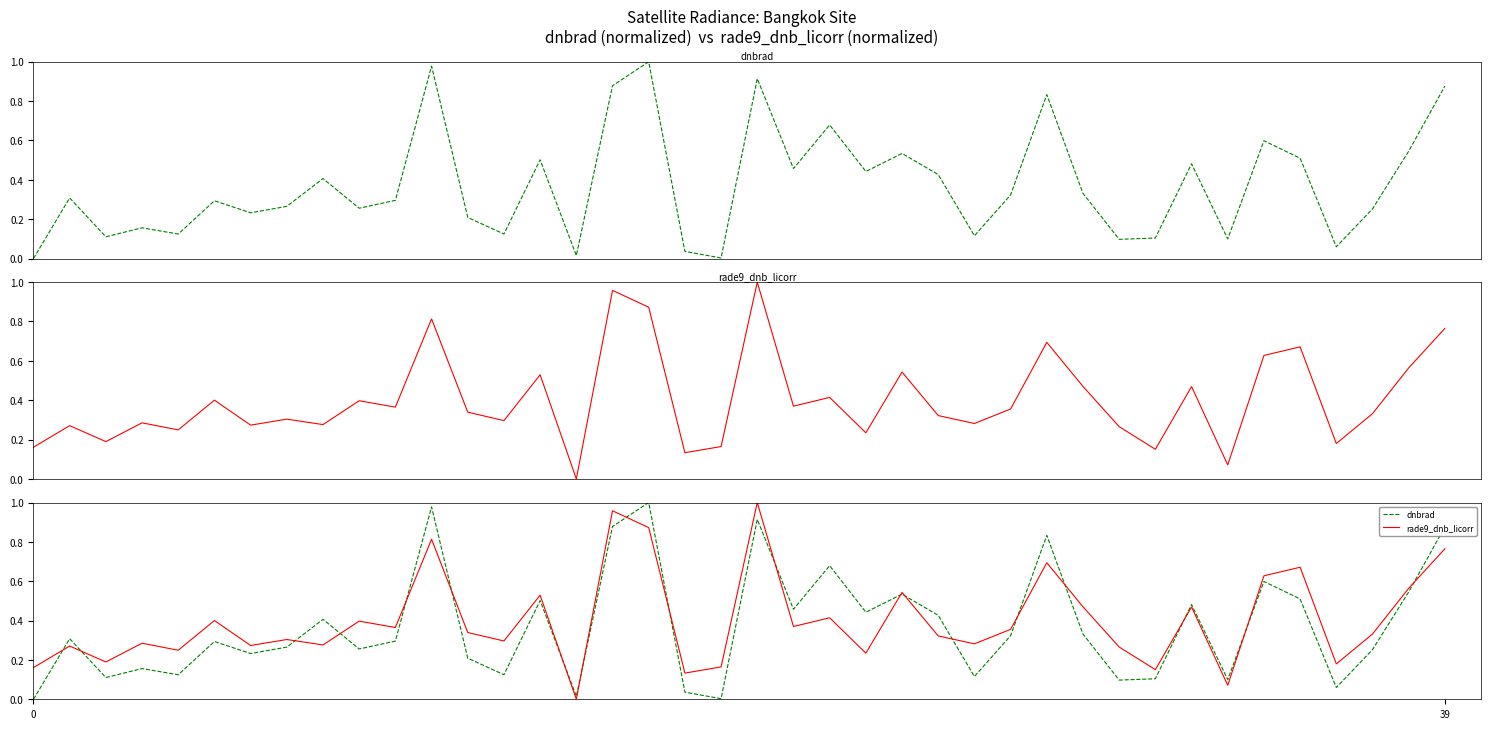

What value does the dnbrad series have at 36?

0.1